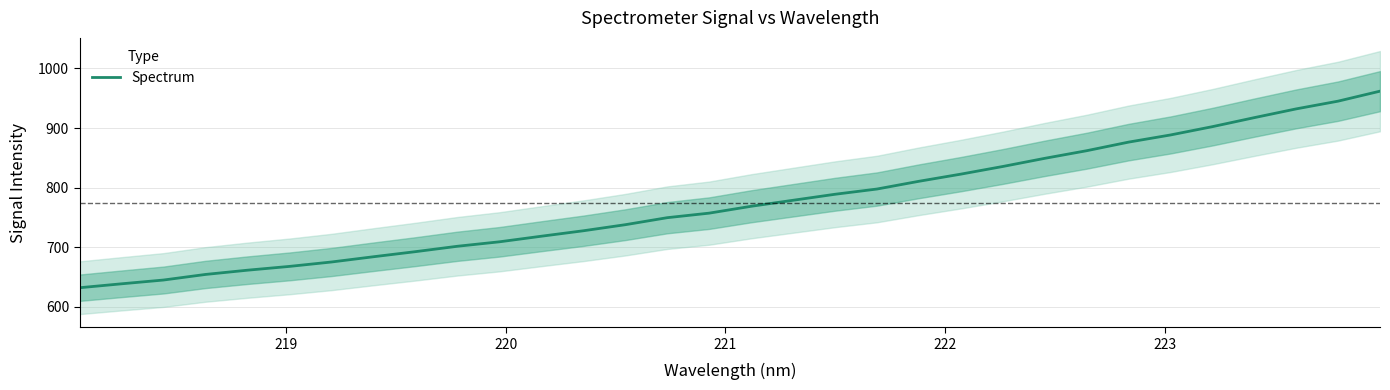

What is the lowest value of the Spectrum series?

632.0